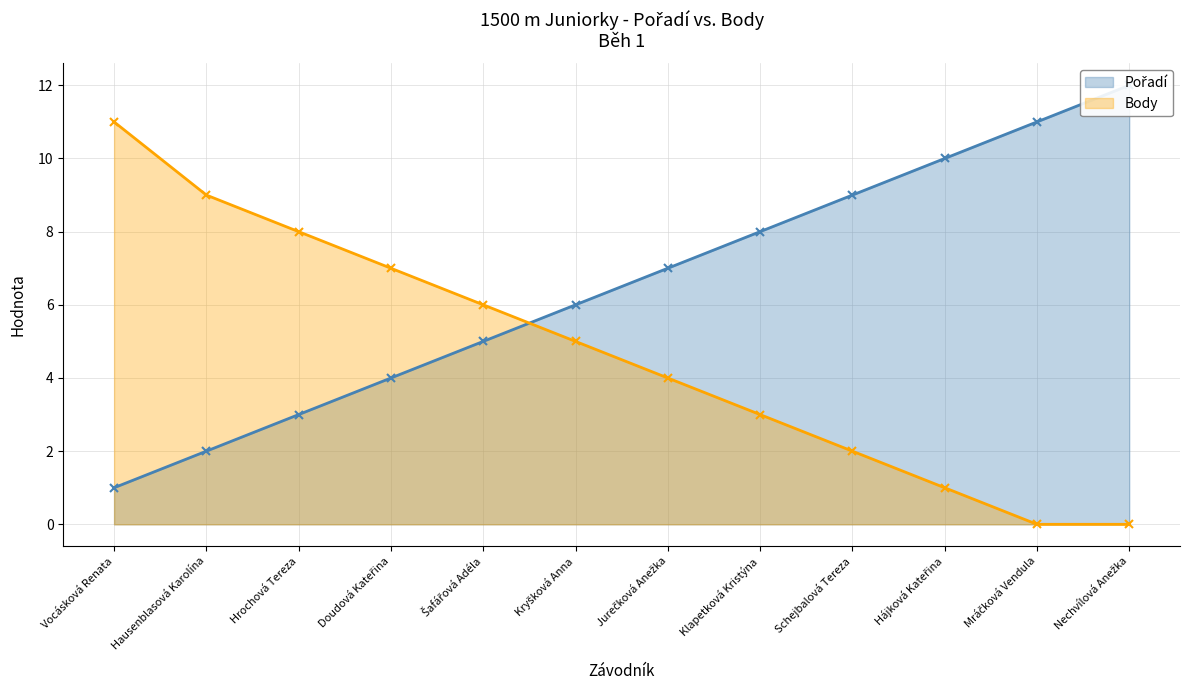

How many lines are shown in the chart?

2